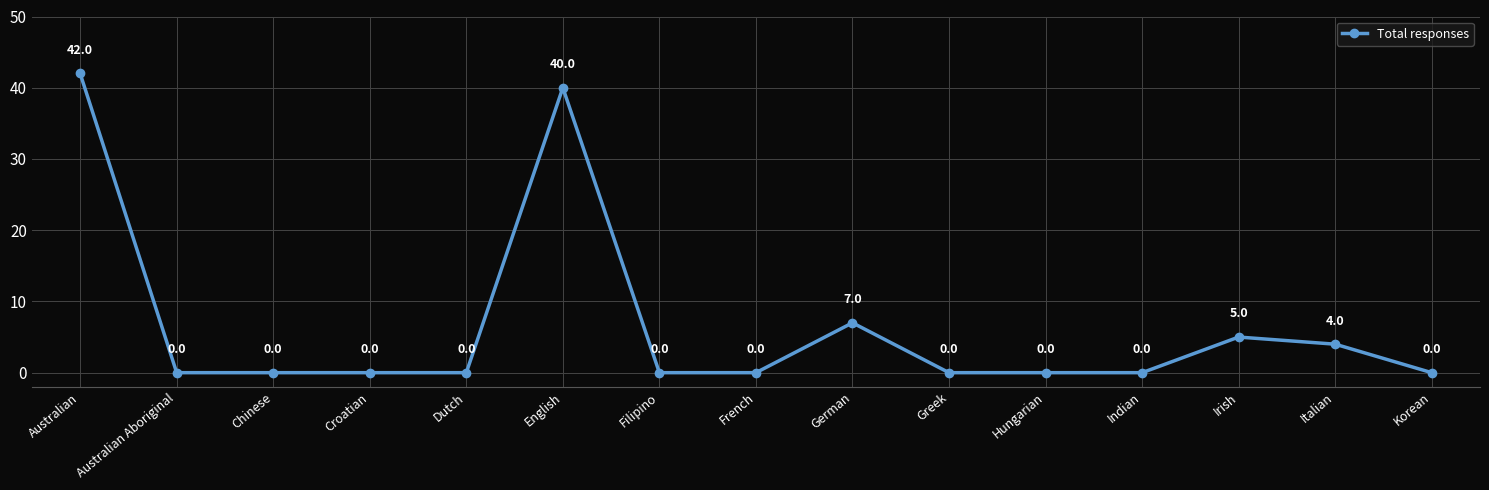

Where is the data nearest to the value 21?

German